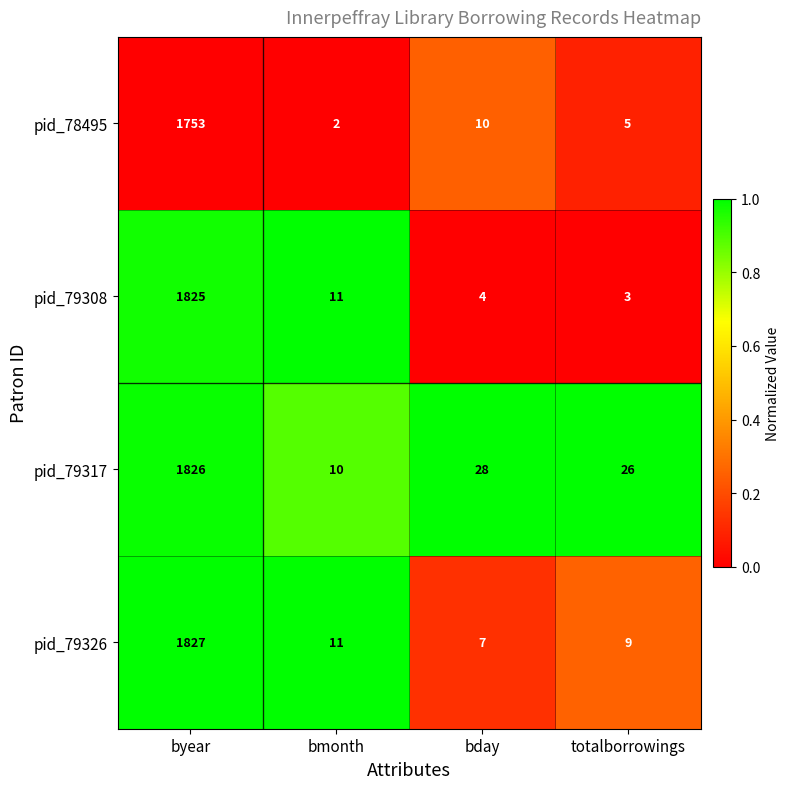

Where does the pid_79317 series first go above 28?

byear